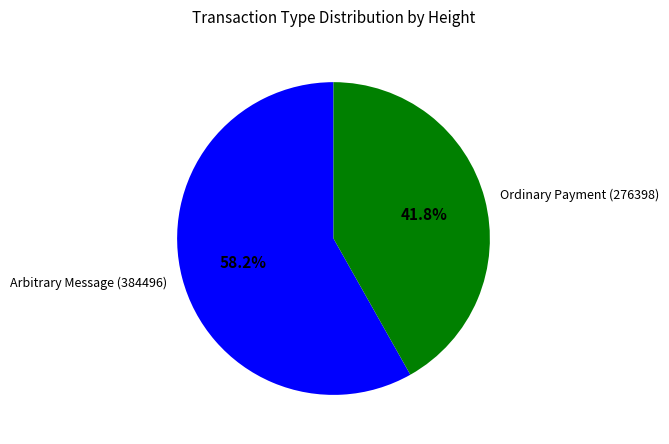

Between Arbitrary Message (384496) and Ordinary Payment (276398), which is larger?

Arbitrary Message (384496)